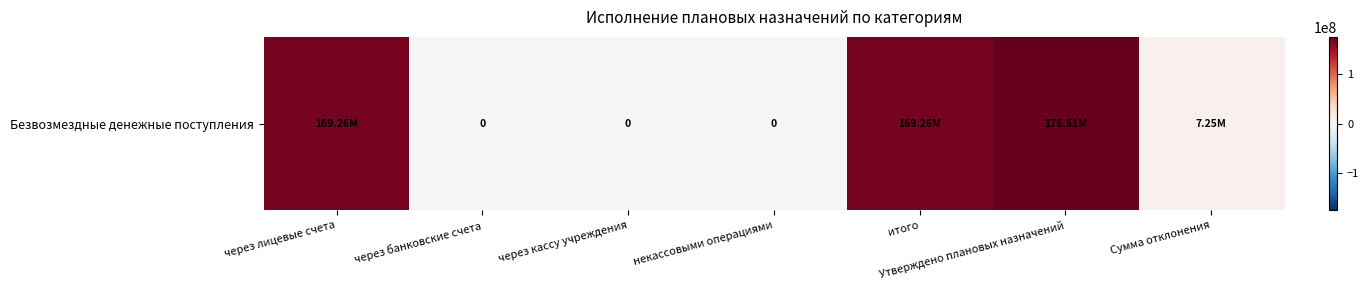

What is the average value?

74610537.4